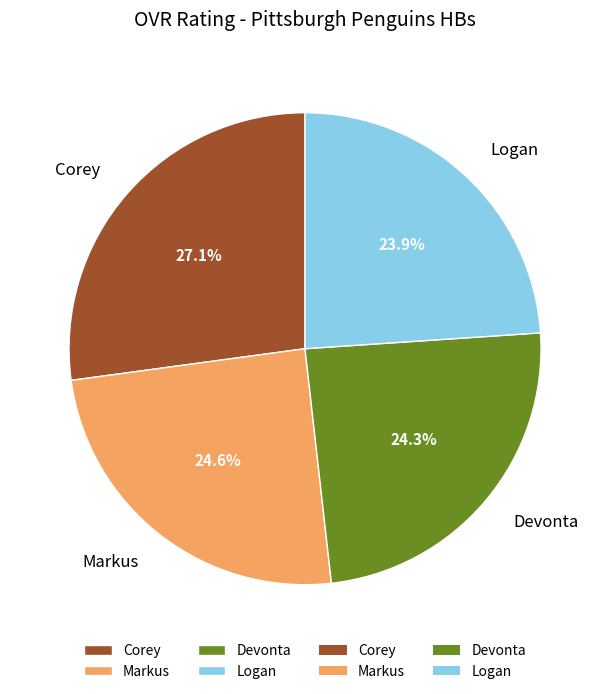

Which category has the biggest portion of the pie?

Corey